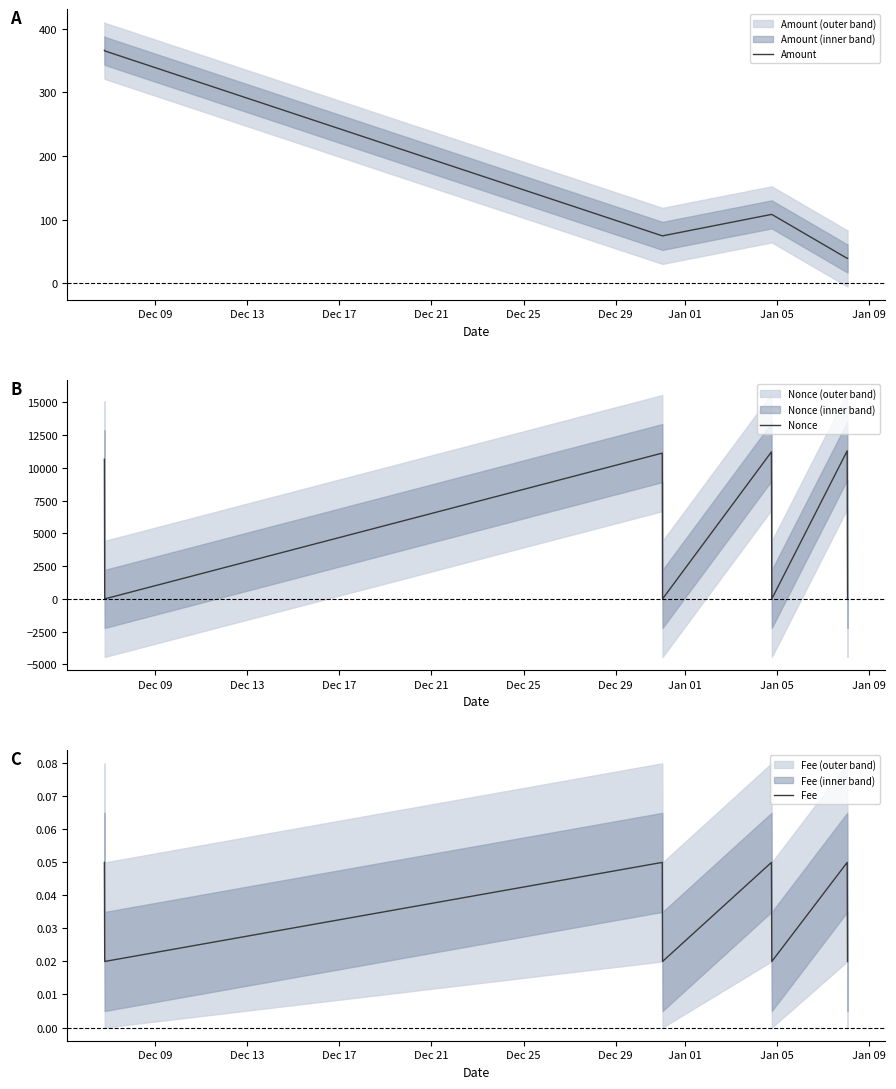

At how many categories does at least one series exceed 9466?

4